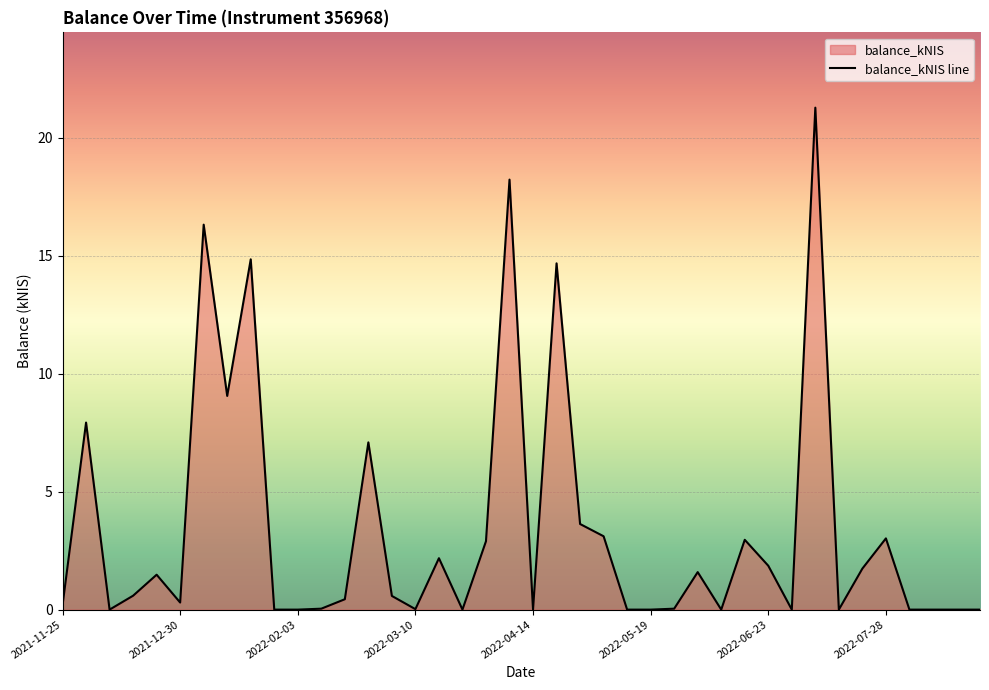

What is the difference between the values at 2022-02-03 and 2022-06-02?

1.6